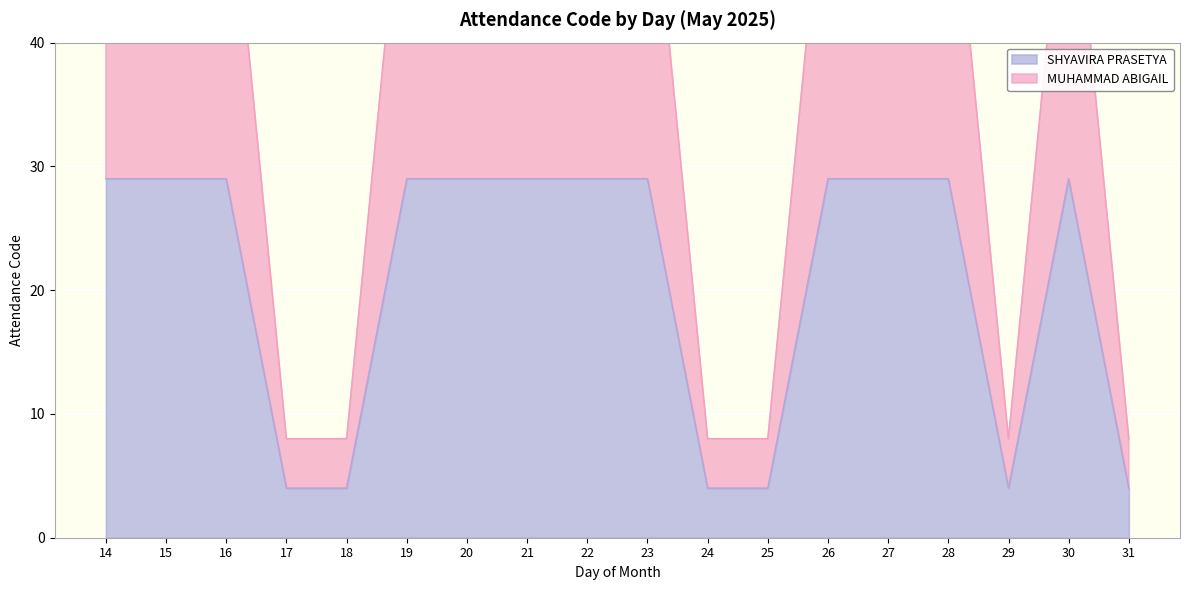

Between 31 and 23, which is larger?

23